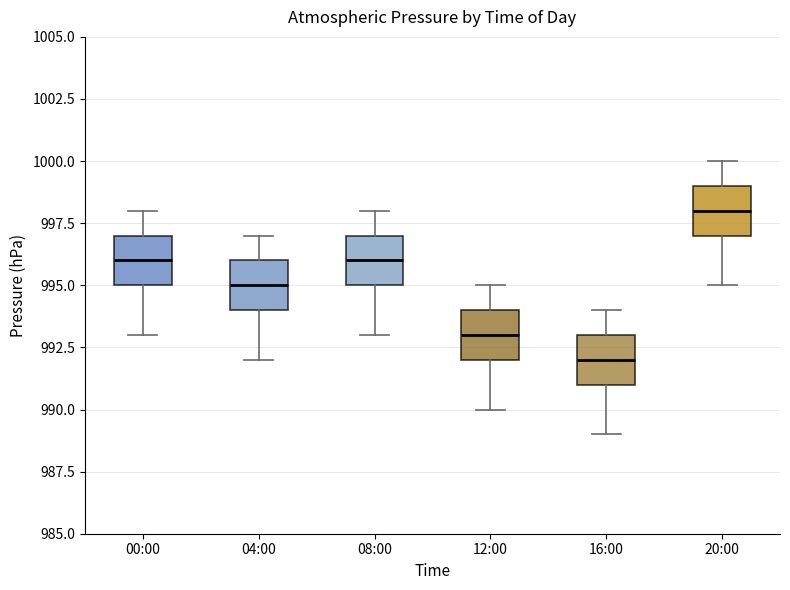

Which box has the highest median line?

20:00